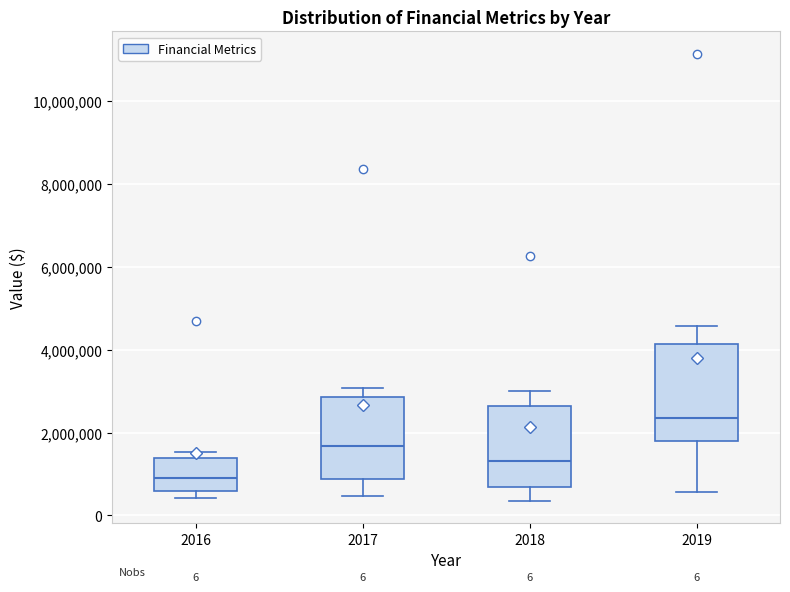

Which box has the highest median line?

2019